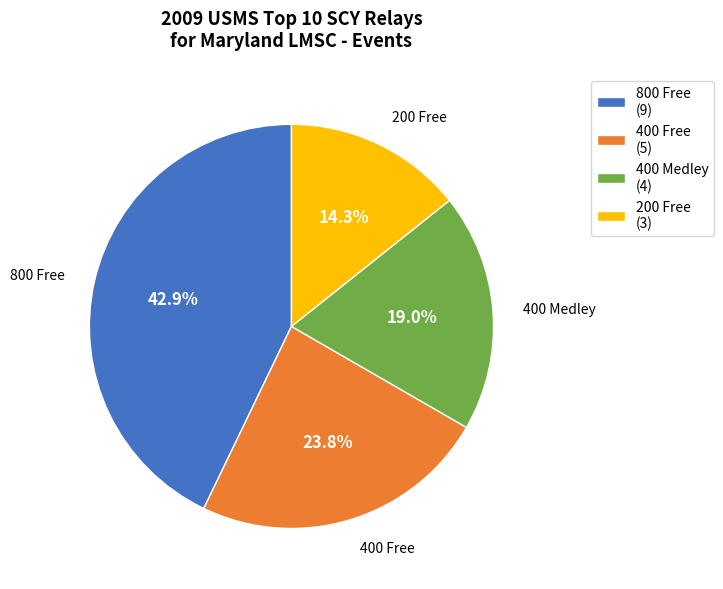

Rank the categories by value from lowest to highest.

200 Free, 400 Medley, 400 Free, 800 Free